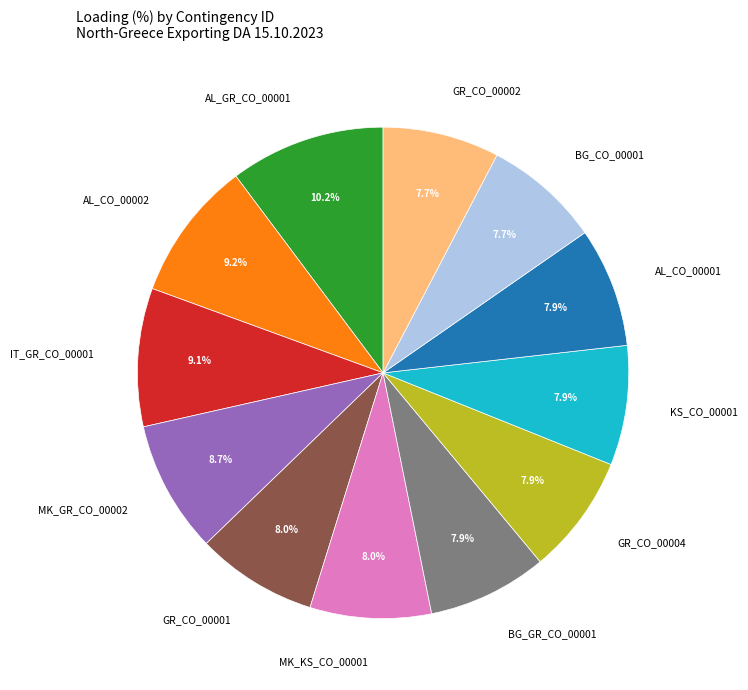

What is the largest slice in the pie chart?

AL_GR_CO_00001